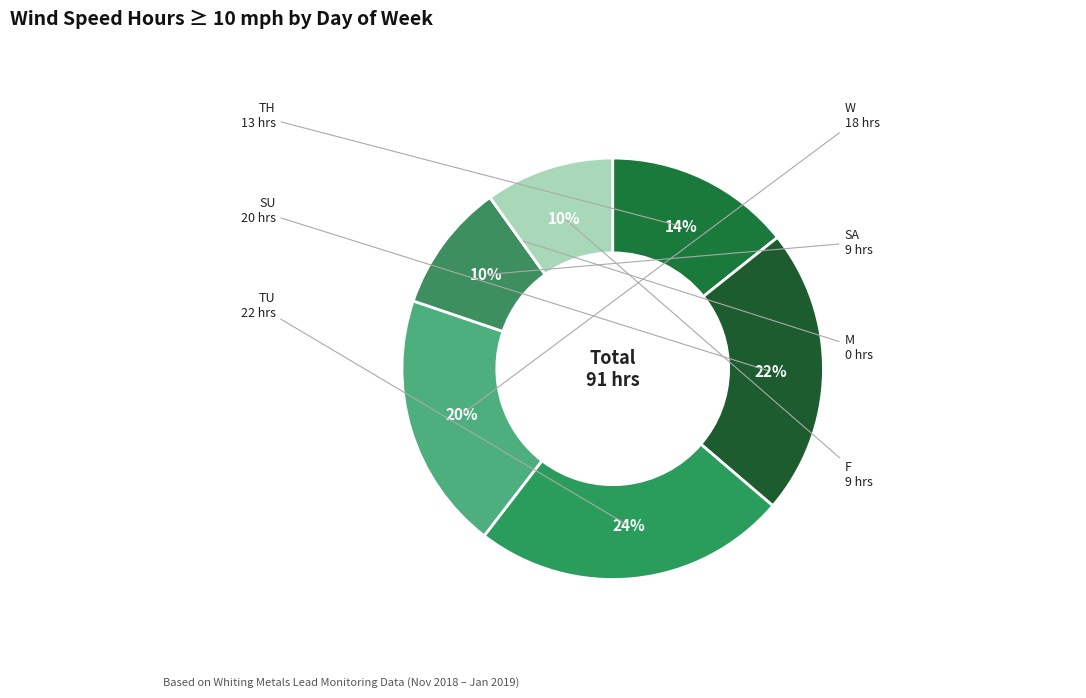

Count the number of slices in the pie.

7